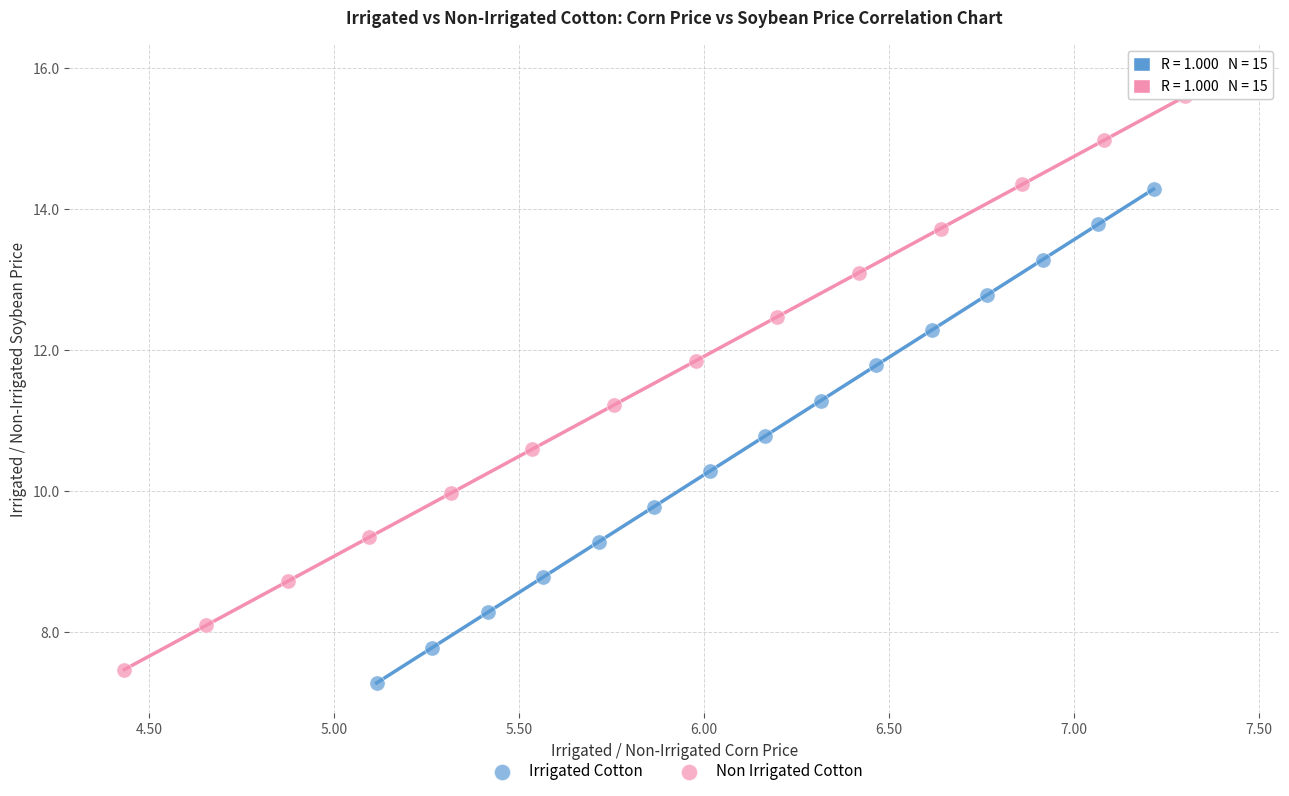

Which series contains the highest Y value?

Non Irrigated Cotton